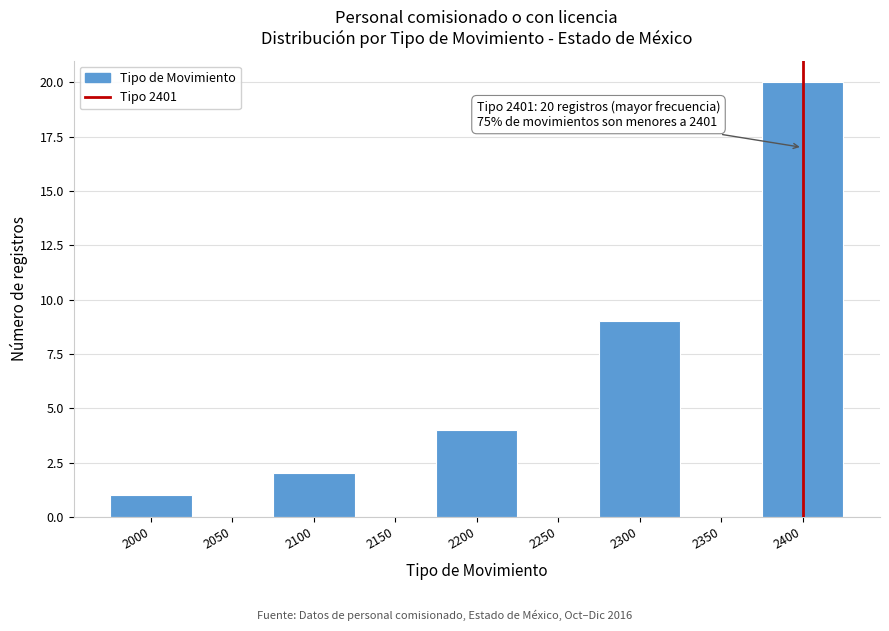

Reading left to right, extract all data points from this chart.

2000=1	2050=0	2100=2	2150=0	2200=4	2250=0	2300=9	2350=0	2400=20